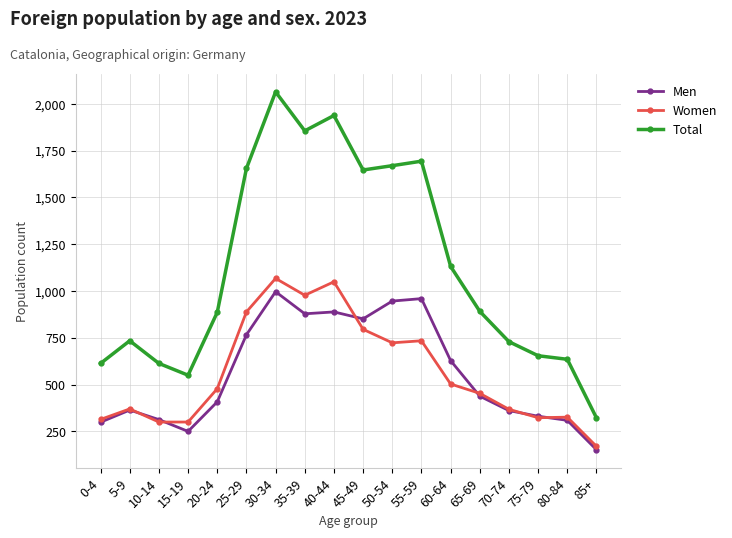

What is the difference between the highest and lowest values at 85+?

170